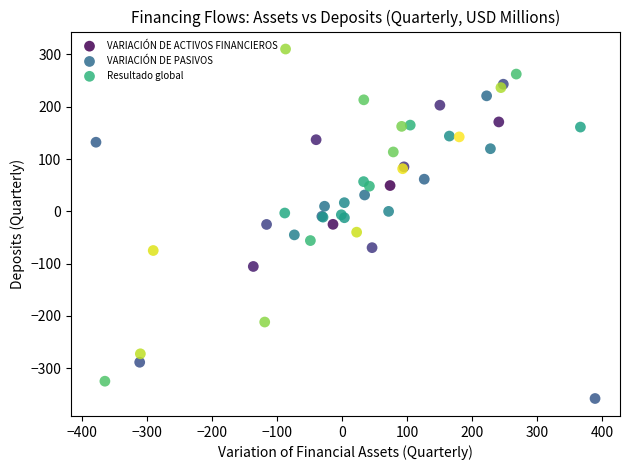

Which series reaches the minimum Y coordinate?

VARIACIÓN DE ACTIVOS FINANCIEROS